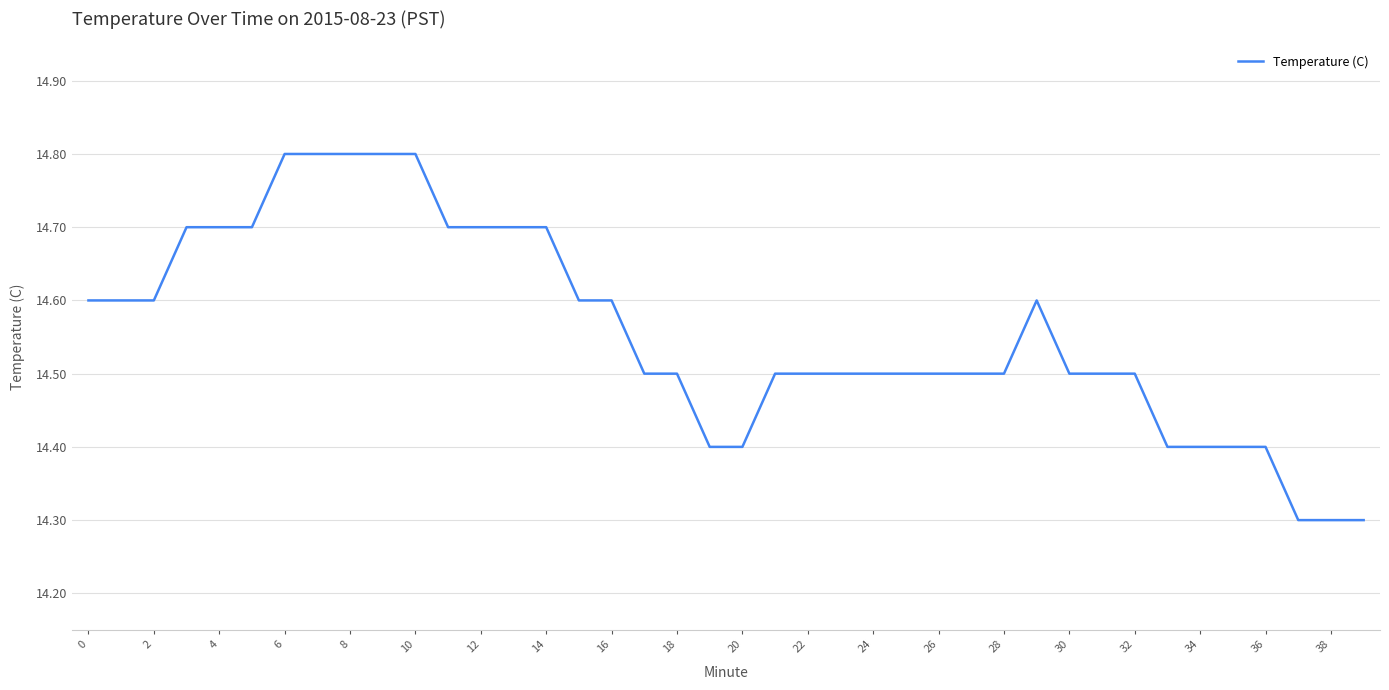

What is the minimum value shown in the chart?

14.3